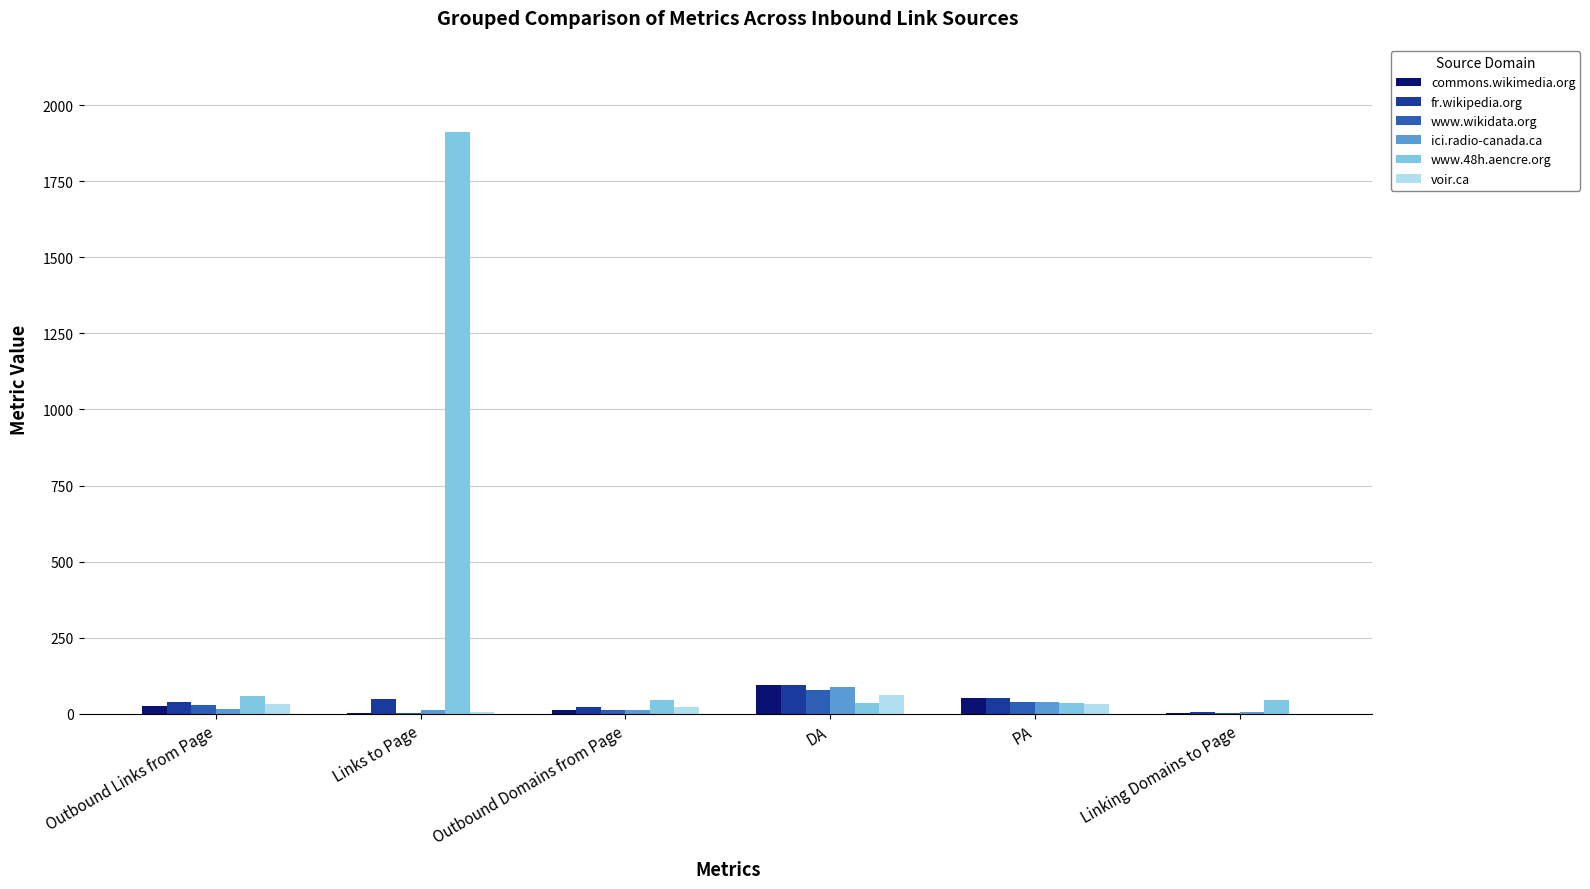

Read the fr.wikipedia.org value at Outbound Domains from Page.

22